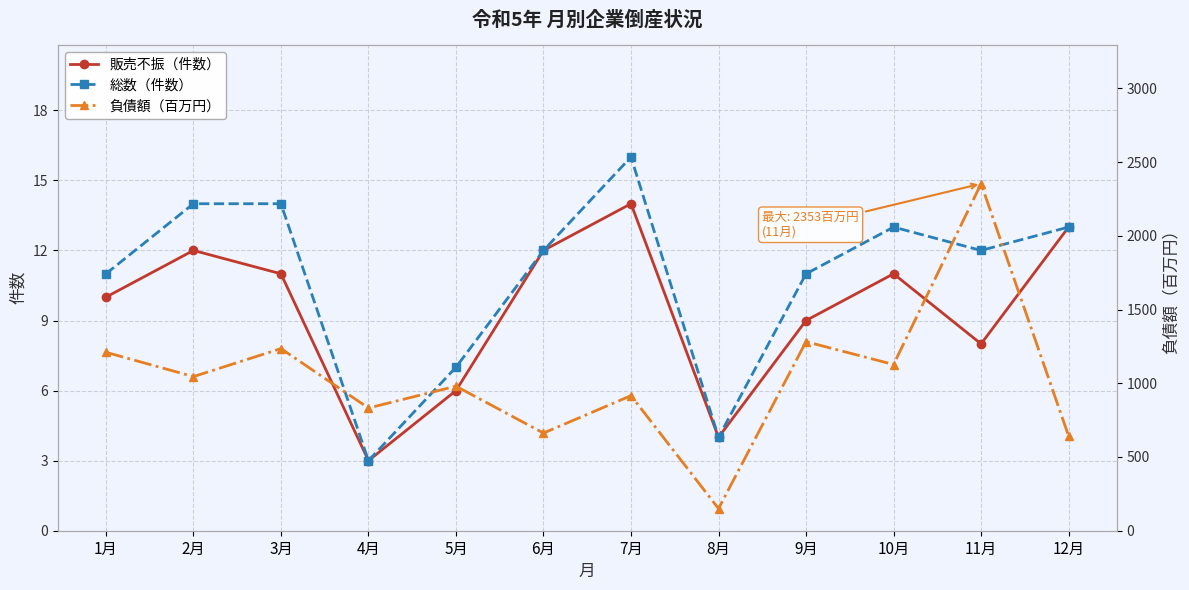

Where is 総数（件数） nearest to the value 9?

1月